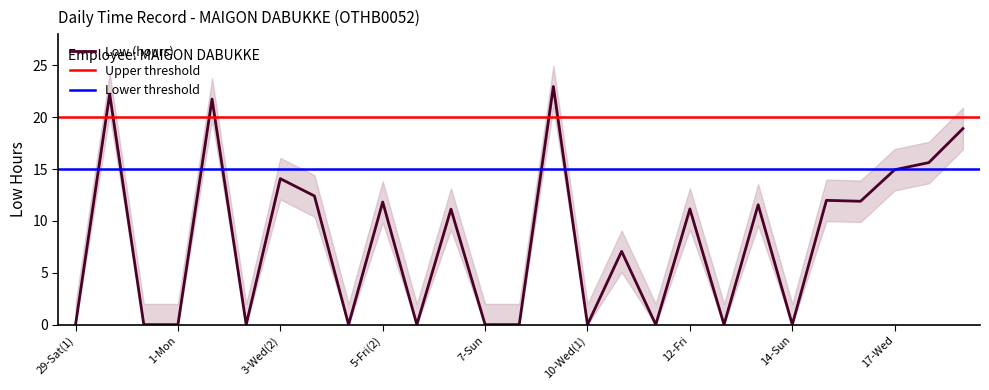

What is the difference between the maximum and second lowest values?

23.0